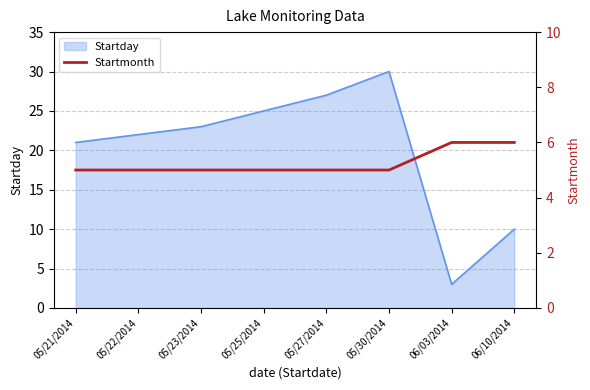

What is the ratio of the value at 05/22/2014 to the value at 05/21/2014?

1.0